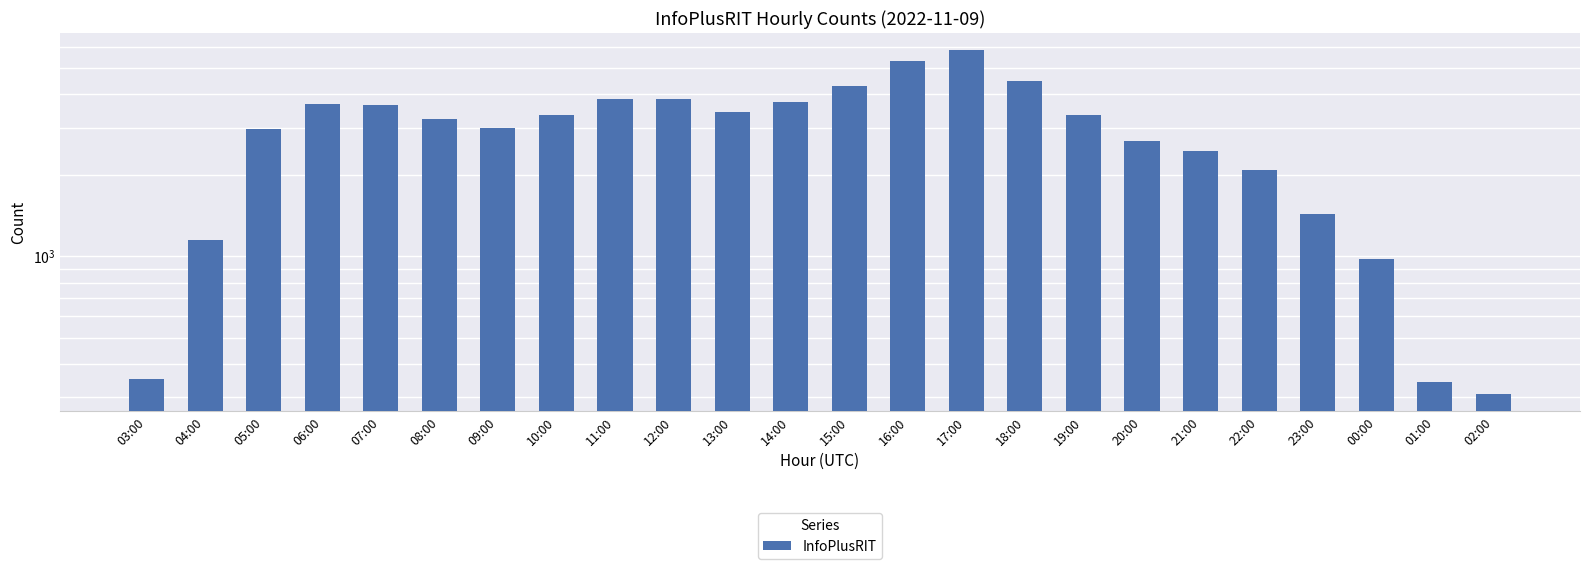

Where does the data first go above 3339?

06:00